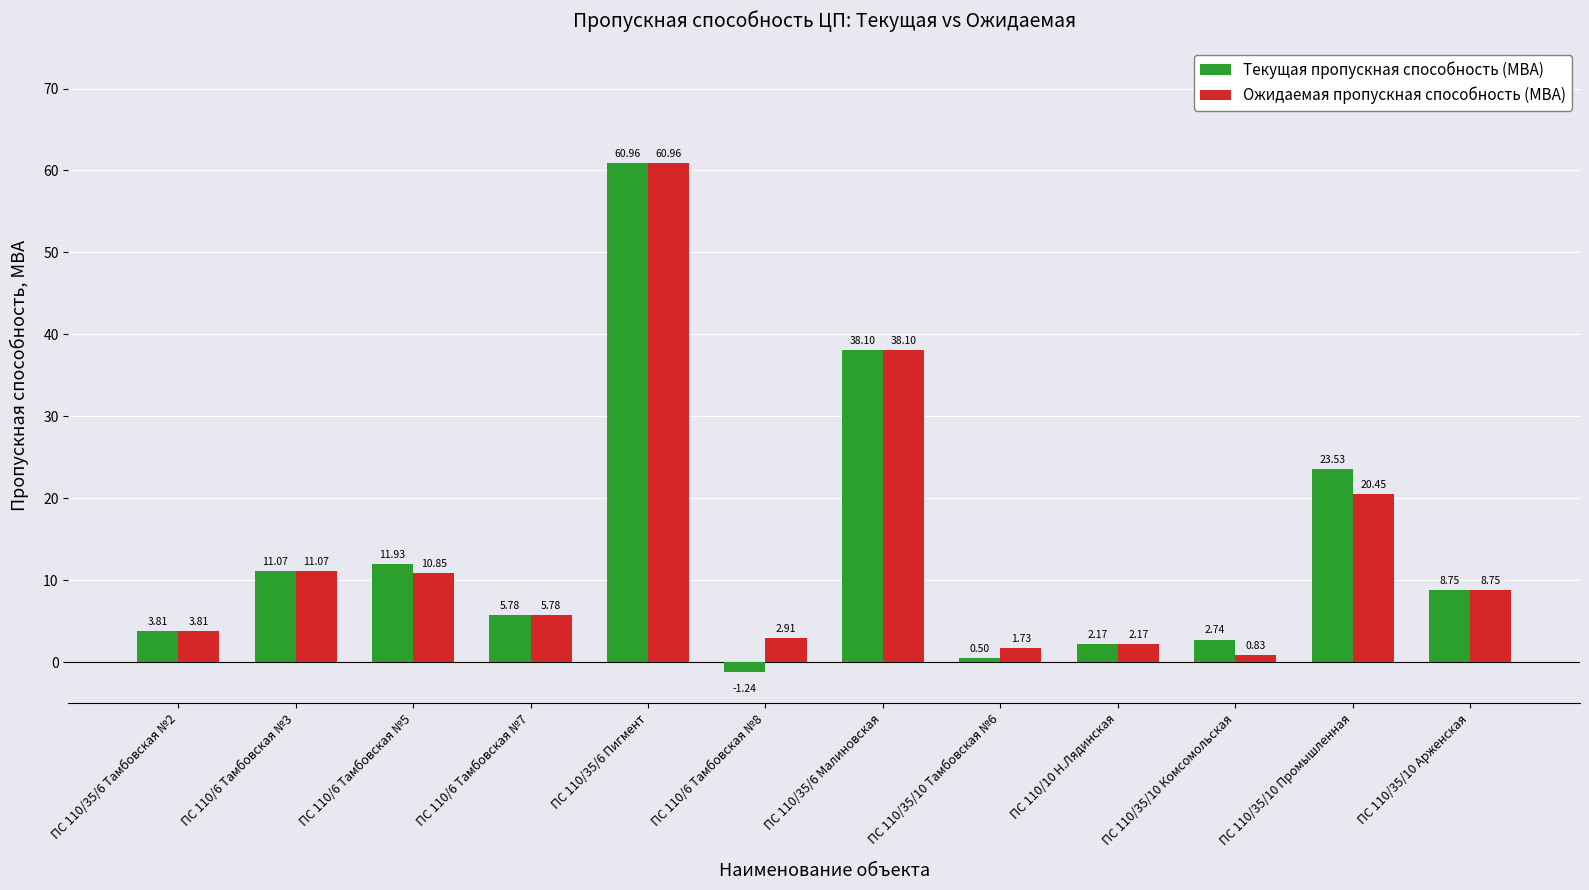

What is the sum of all Ожидаемая пропускная способность (МВА) values?

167.4